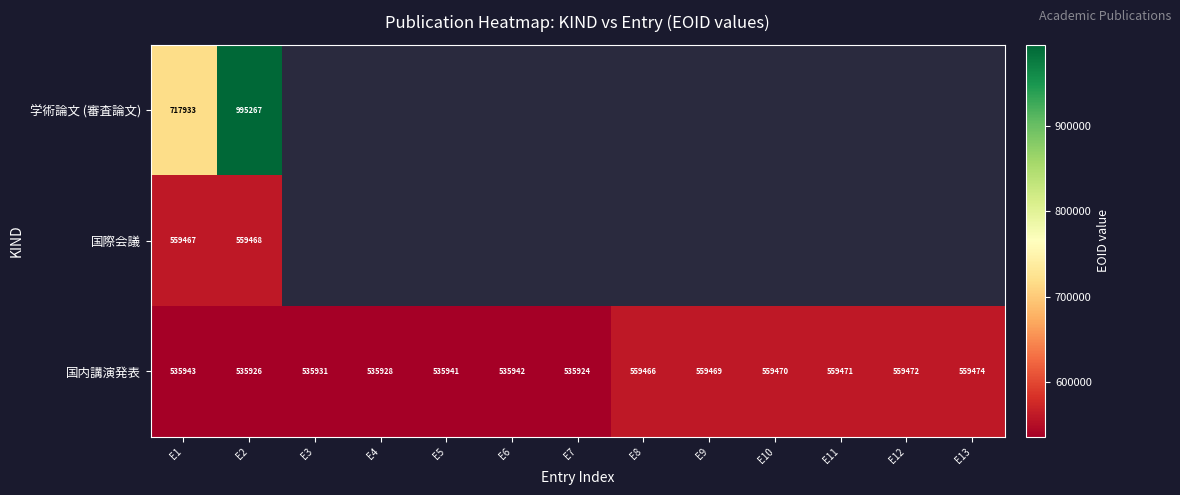

Which category has the lowest value in the 国内講演発表 series?

E7